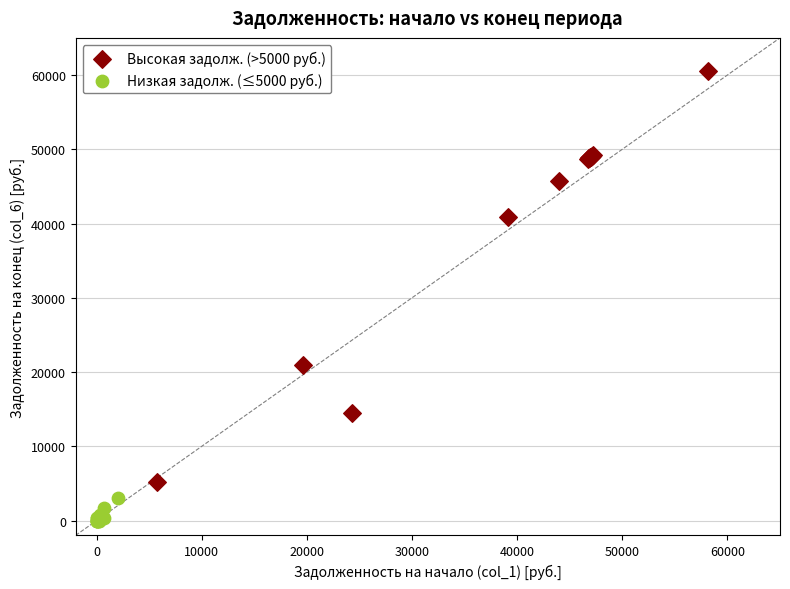

What are all the series names shown in the legend?

Высокая задолж. (>5000 руб.), Низкая задолж. (≤5000 руб.)